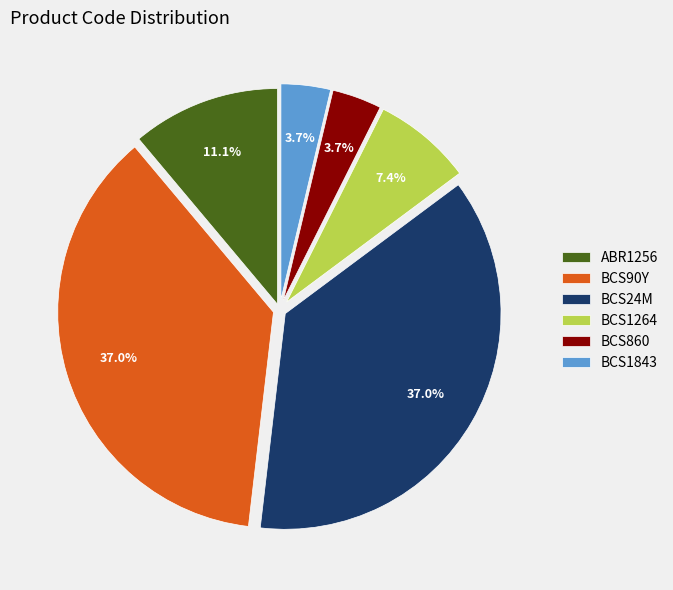

The ABR1256 slice represents 11% of the pie. True or false?

True